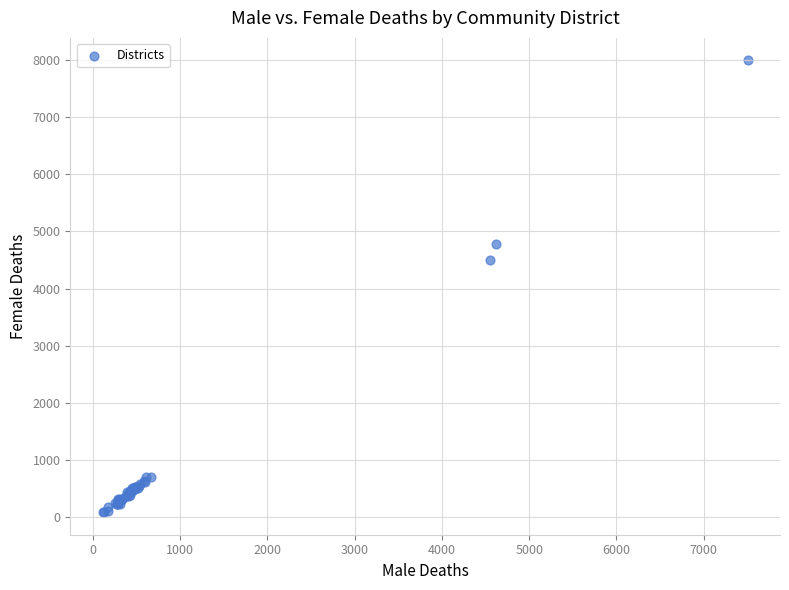

What Y value in the scatter plot is closest to 4041?

4499